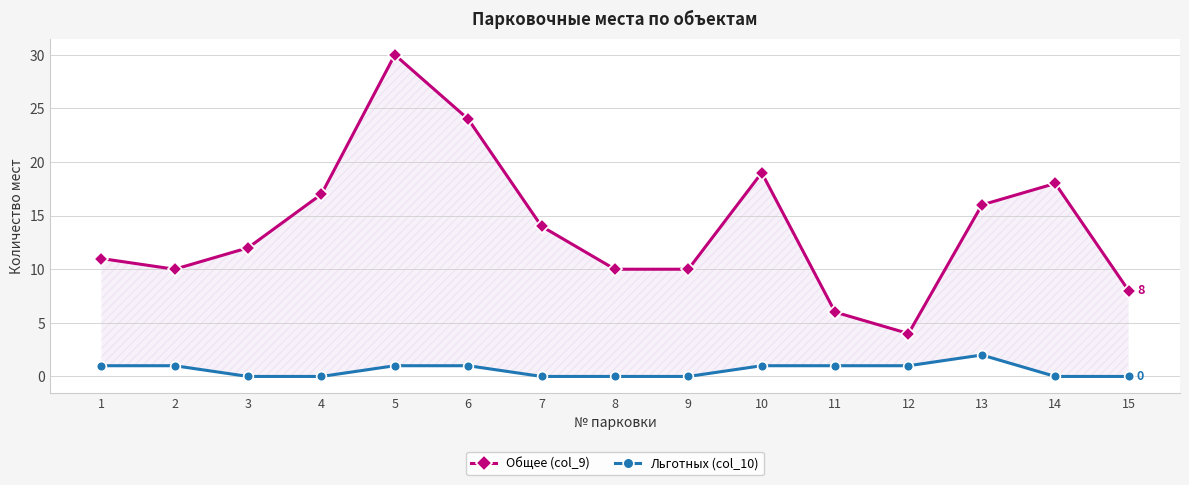

True or false: Льготных (col_10) and Общее (col_9) intersect in this chart.

False